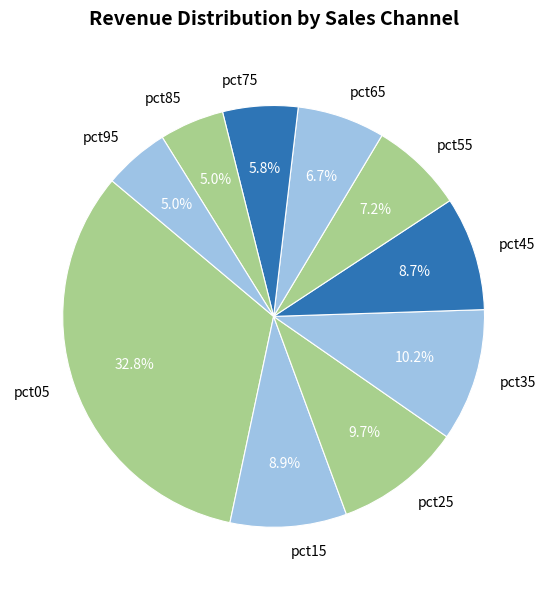

What is the largest slice in the pie chart?

pct05